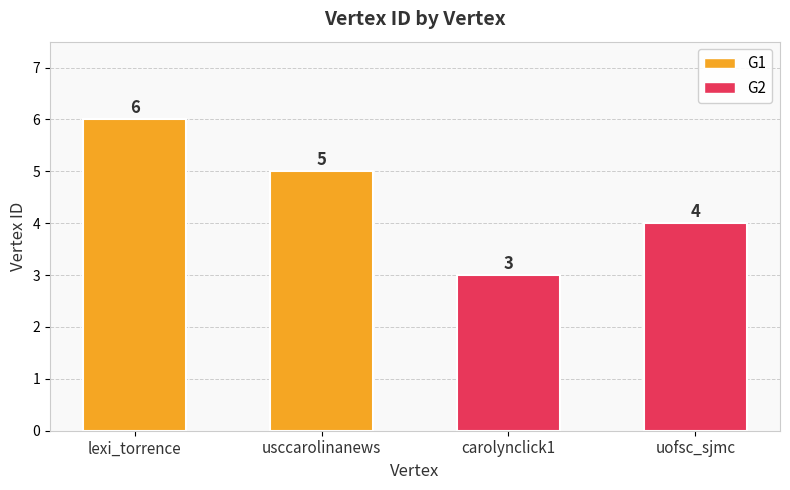

What is the difference between the values at carolynclick1 and uofsc_sjmc?

1